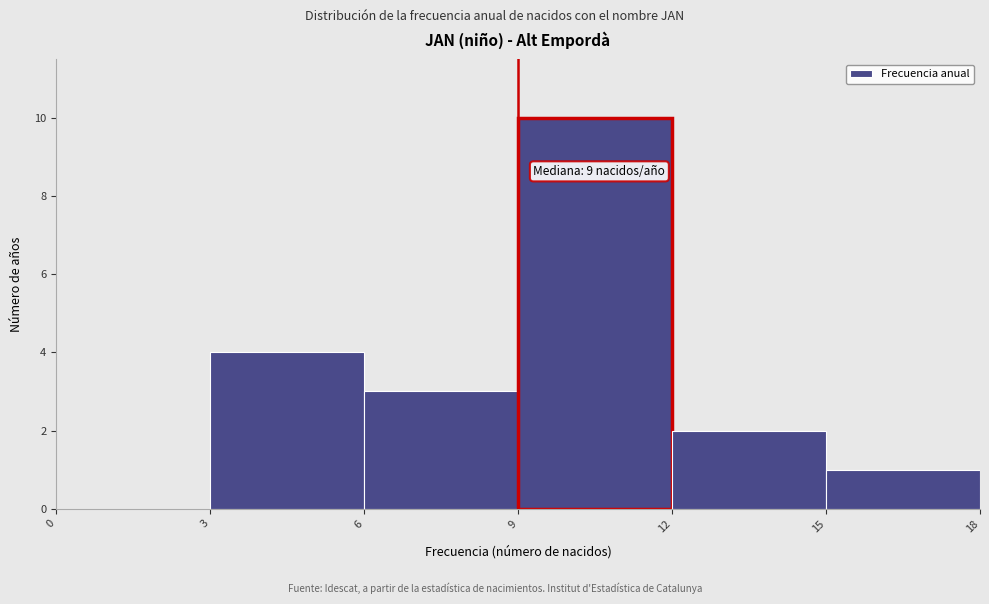

Over which range of the x-axis is the bar tallest?

9 to 12